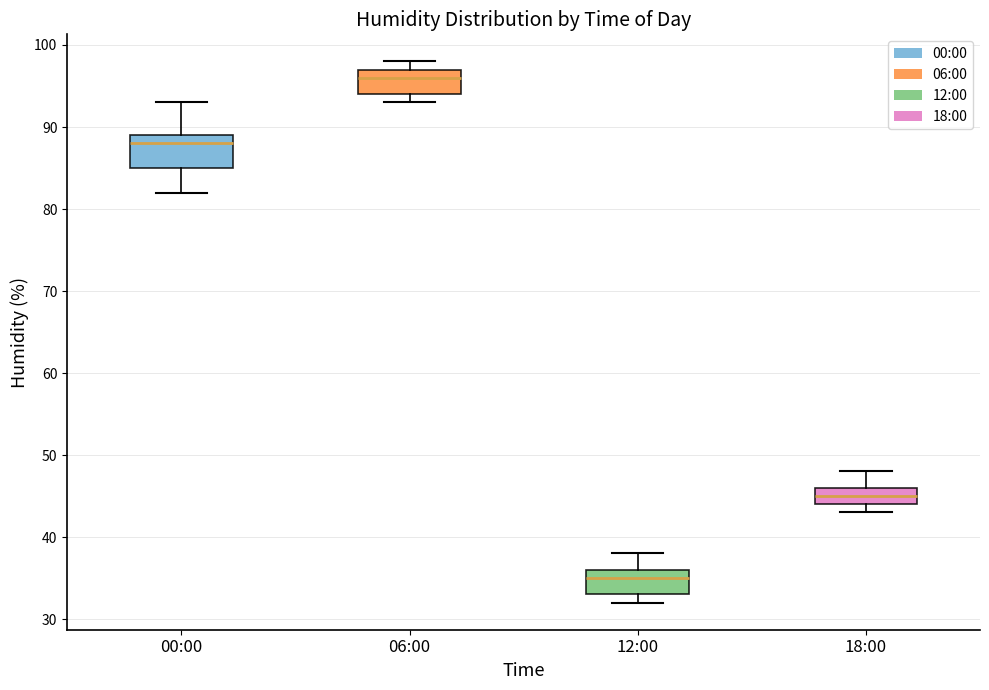

Reading left to right, transcribe this box plot: for each box, give where its median line is, the range the box spans, and where its two whiskers end, as read against the y-axis. The values are not printed on the chart, so give them approximately, as read against the axis.

00:00: median 88, box 85 to 89, whiskers 82 to 93
06:00: median 96, box 94 to 97, whiskers 93 to 98
12:00: median 35, box 33 to 36, whiskers 32 to 38
18:00: median 45, box 44 to 46, whiskers 43 to 48